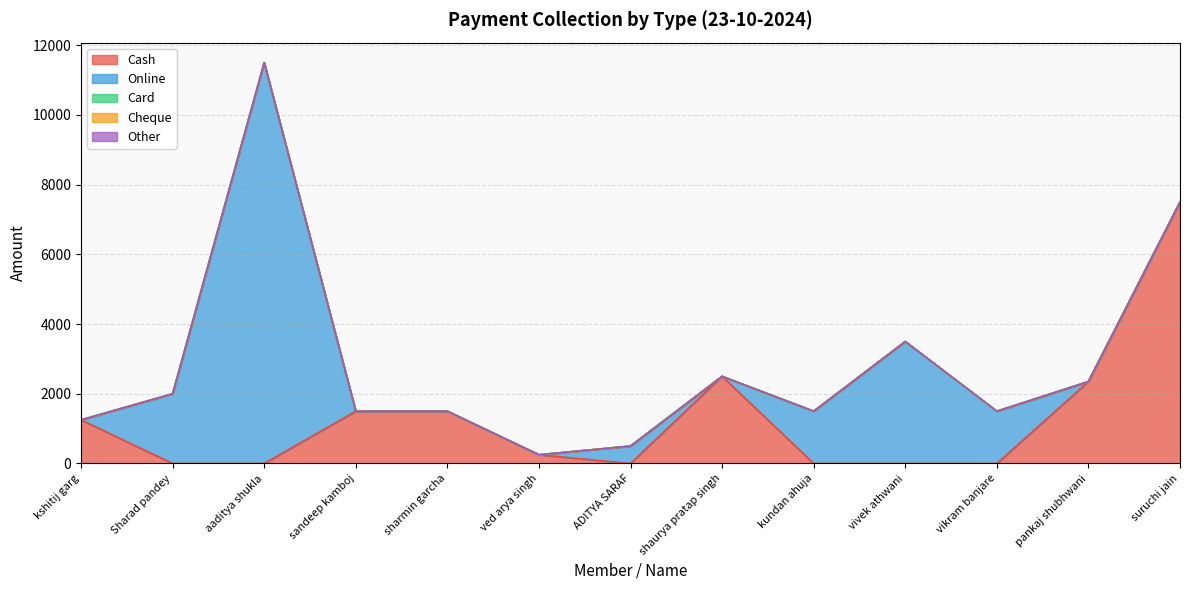

What is the difference between the highest and lowest values at vikram banjare?

1500